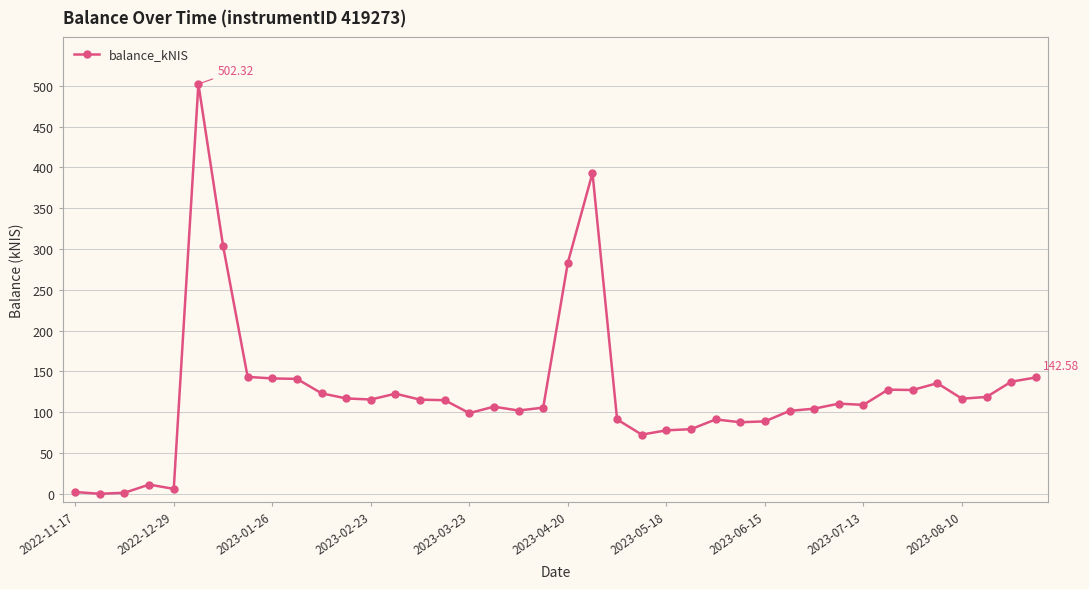

What is the average value?

124.2